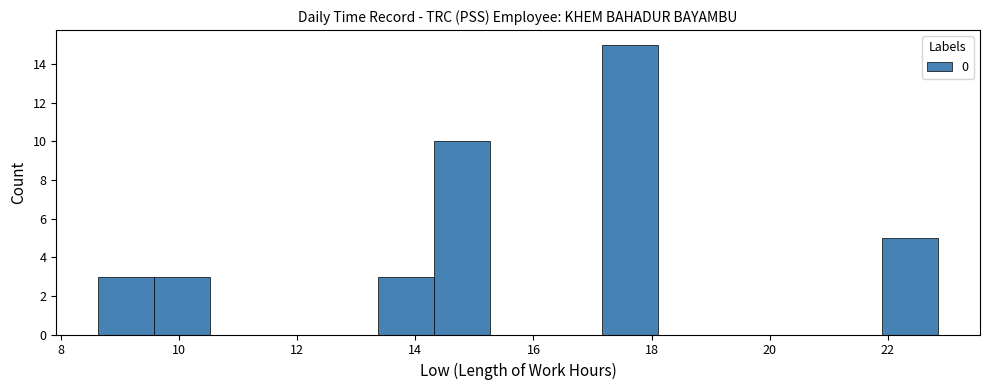

Reading left to right, list every bar in this chart as the range it spans on the x-axis followed by its height. Neither the bar edges nor the heights are printed on the chart, so give them approximately, as read against the axes.

8.6 to 9.6: 3
9.6 to 10.6: 3
10.6 to 11.4: 0
11.4 to 12.4: 0
12.4 to 13.4: 0
13.4 to 14.4: 3
14.4 to 15.2: 10
15.2 to 16.2: 0
16.2 to 17.2: 0
17.2 to 18.2: 15
18.2 to 19.0: 0
19.0 to 20.0: 0
20.0 to 21.0: 0
21.0 to 22.0: 0
22.0 to 22.8: 5